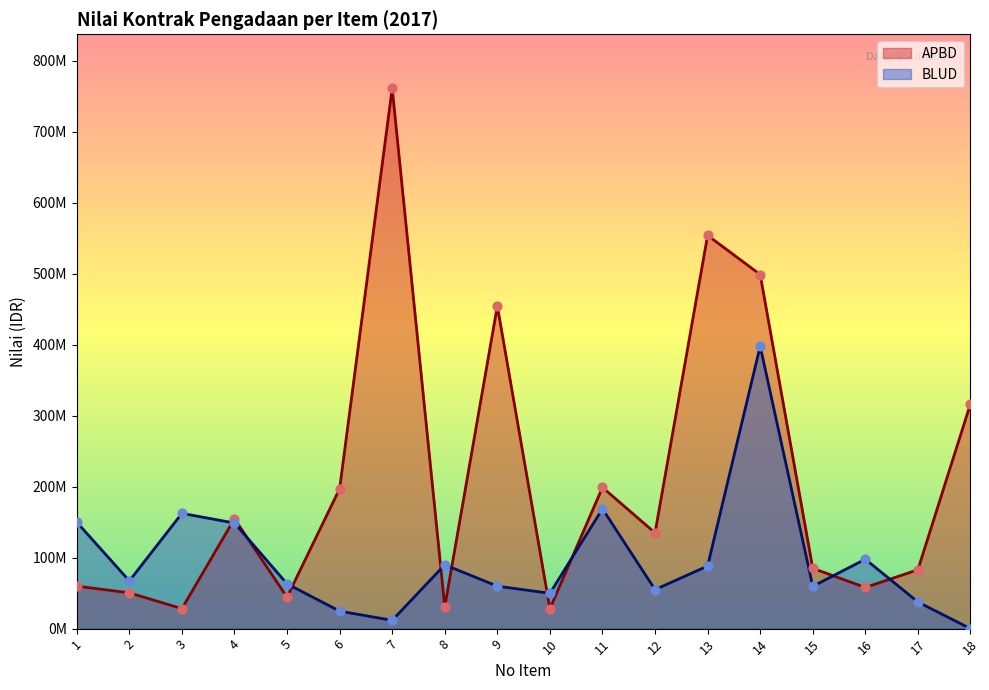

What is the change in value from 5 to 11?

+154700000